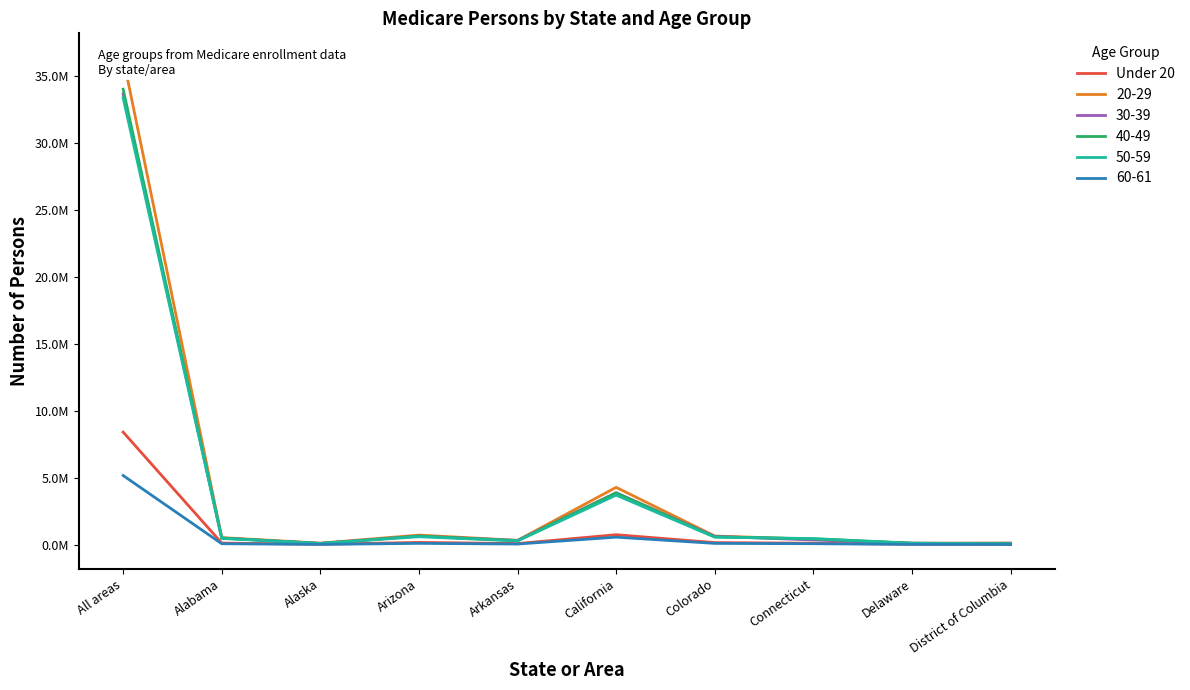

List the labels in order of value, largest first.

All areas, California, Arizona, Colorado, Alabama, Connecticut, Arkansas, Delaware, Alaska, District of Columbia